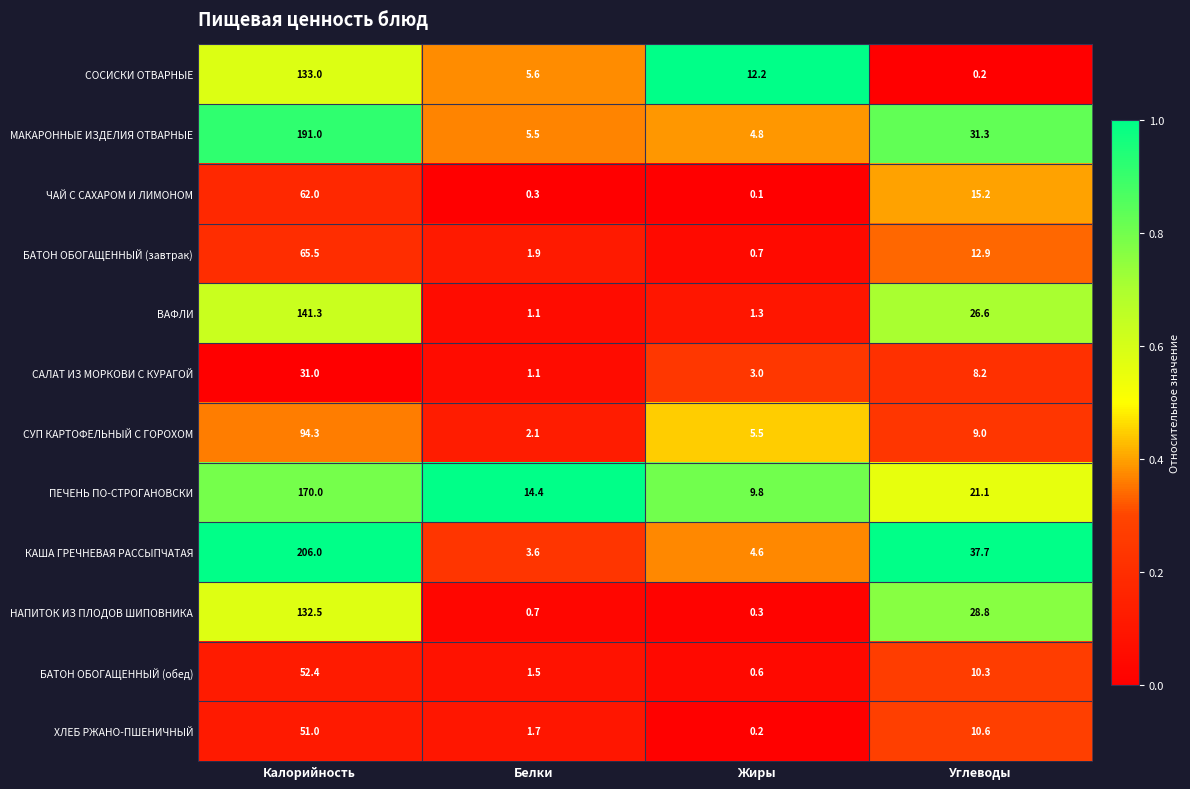

Which series changed the most between Калорийность and Белки?

КАША ГРЕЧНЕВАЯ РАССЫПЧАТАЯ